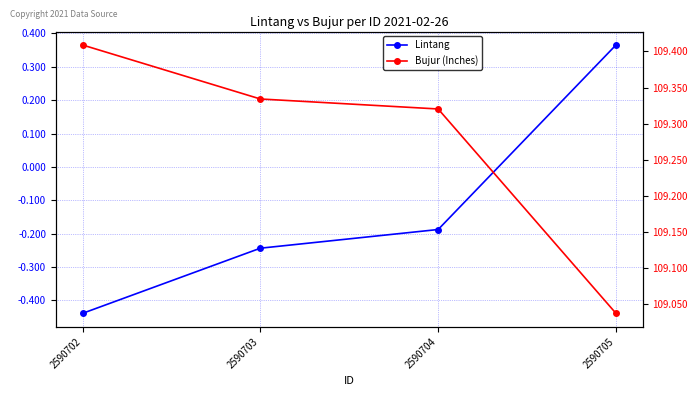

Read the Lintang value at 2590702.

-0.4